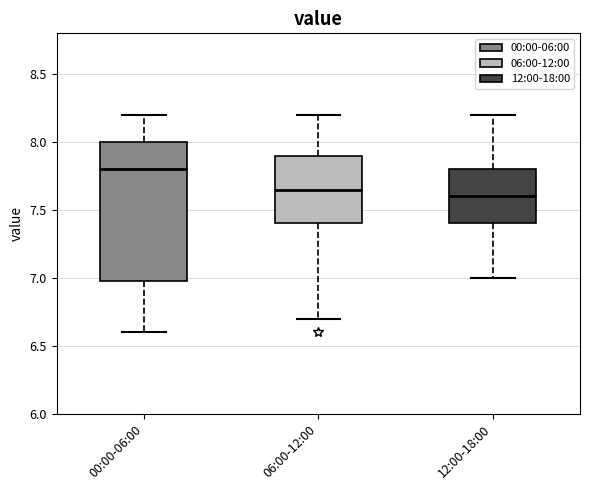

Where is the upper edge of the box for 12:00-18:00 on the y-axis? The values are not printed on the chart, so give them approximately, as read against the axis.

7.80